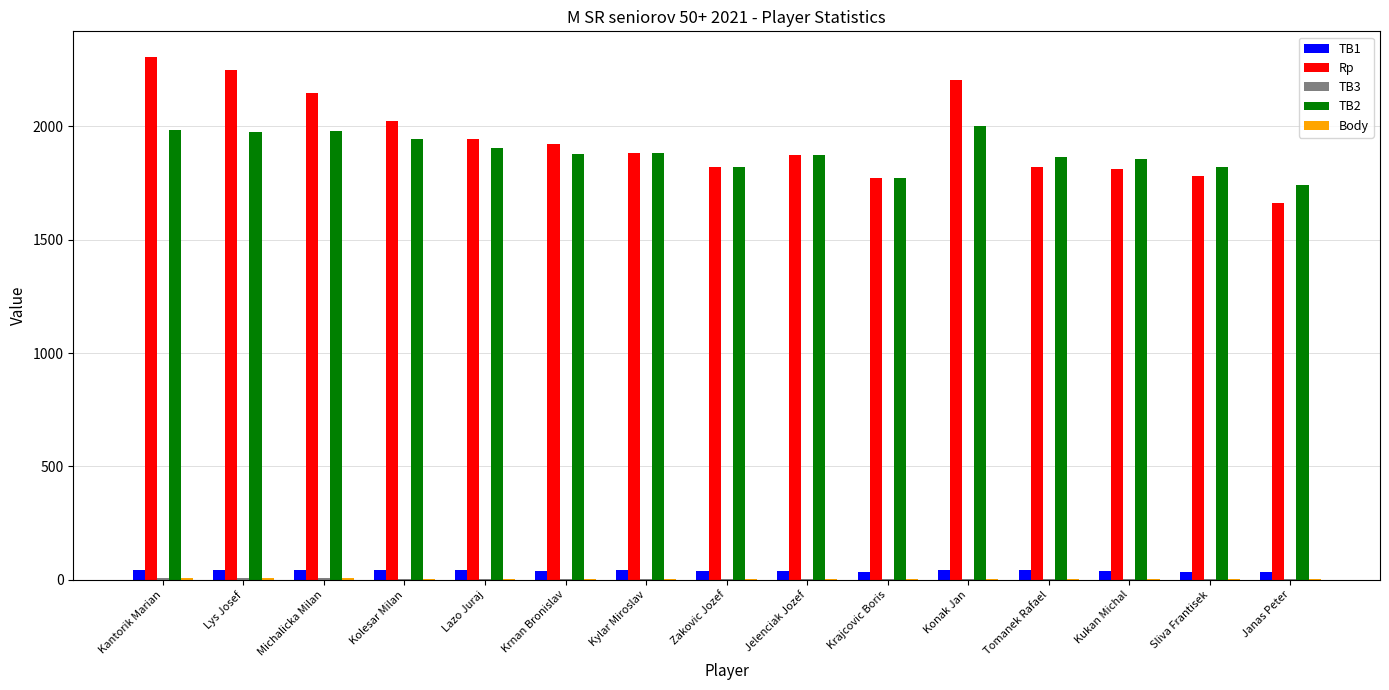

What is the greatest value displayed?

2304.0